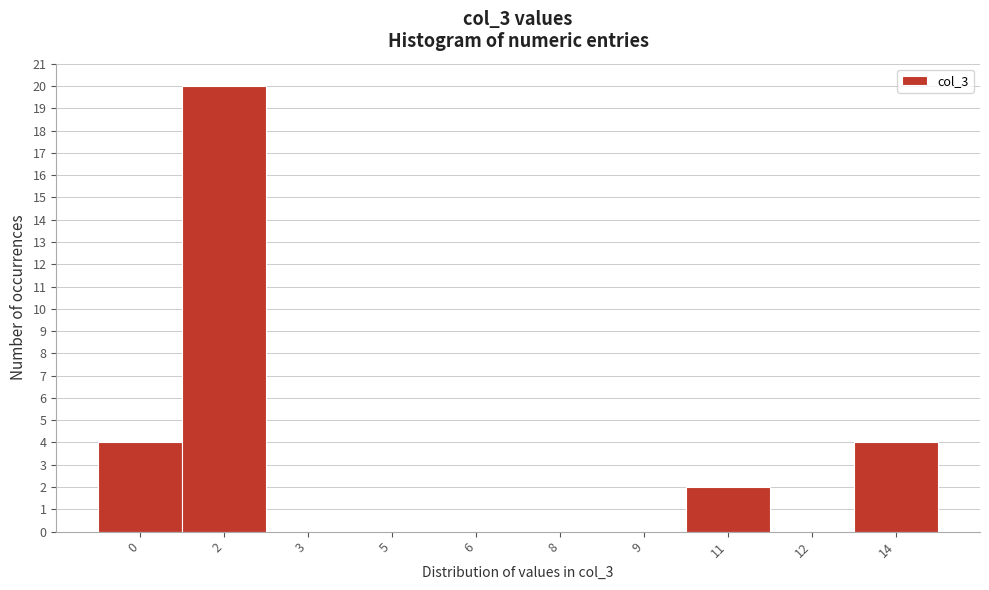

Reading left to right, transcribe all the data shown in this chart.

0=4	2=20	3=0	5=0	6=0	8=0	9=0	11=2	12=0	14=4